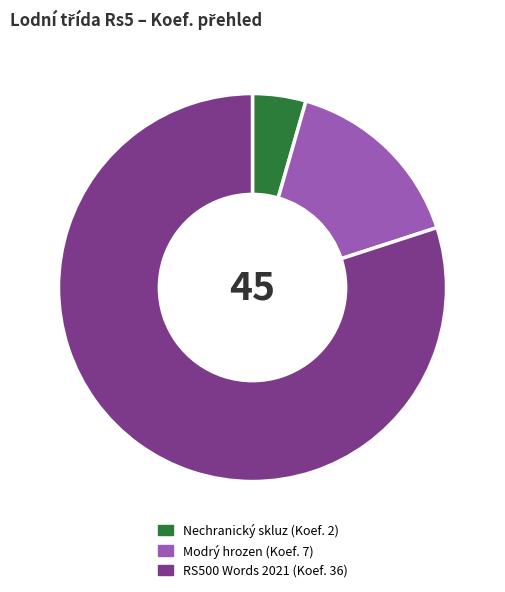

Is there any slice that represents more than half of the pie?

Yes